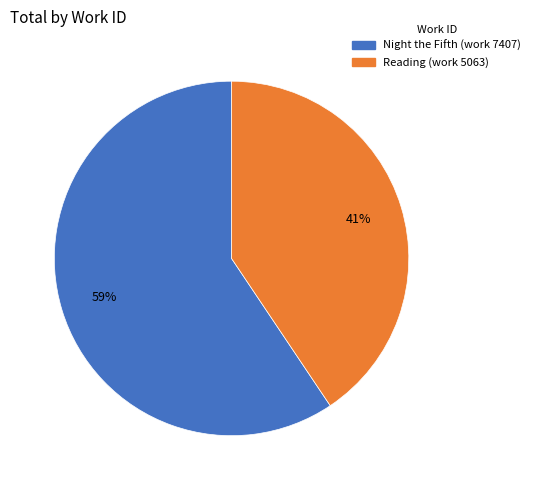

What percentage is the Night the Fifth (work 7407) slice, to the nearest percent?

59%